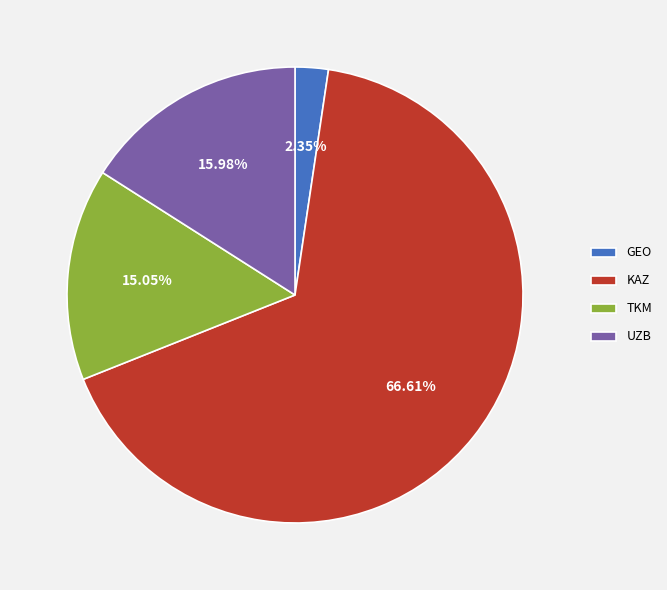

The TKM slice represents 15% of the pie. True or false?

True